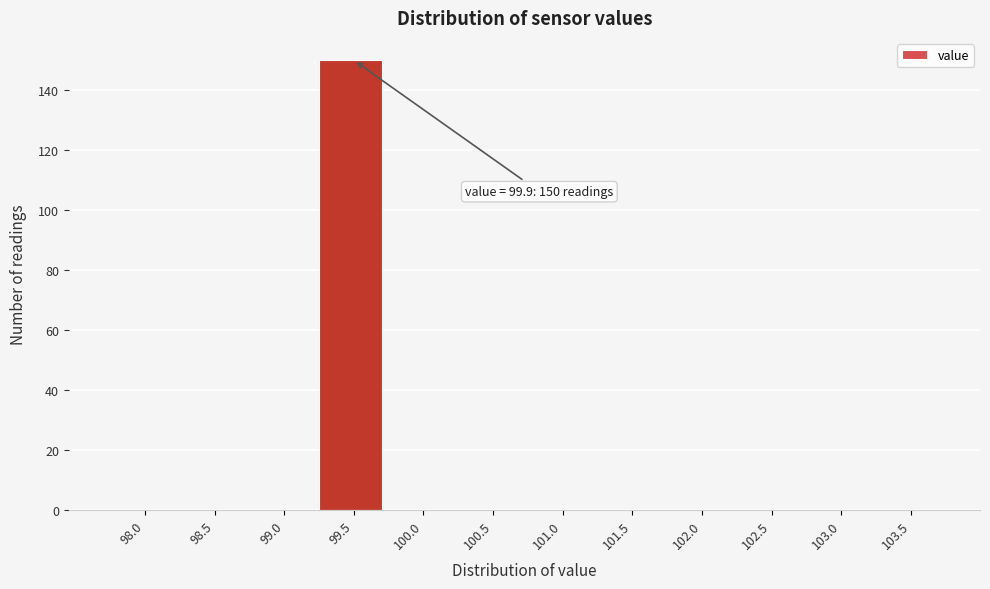

Reading left to right, extract all data points from this chart.

98.0=0	98.5=0	99.0=0	99.5=150	100.0=0	100.5=0	101.0=0	101.5=0	102.0=0	102.5=0	103.0=0	103.5=0